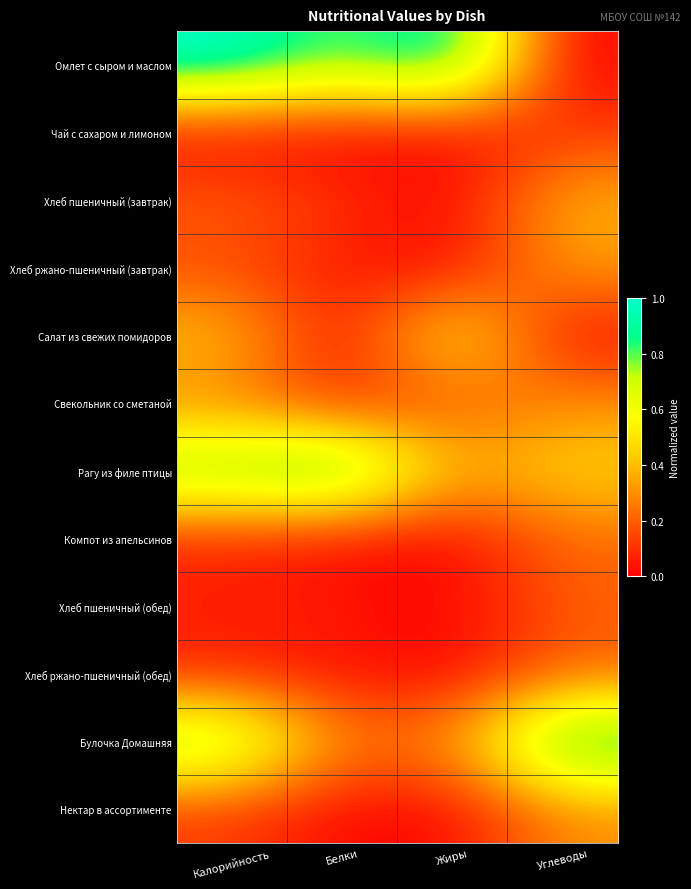

At which category is the sum across all series the highest?

Калорийность